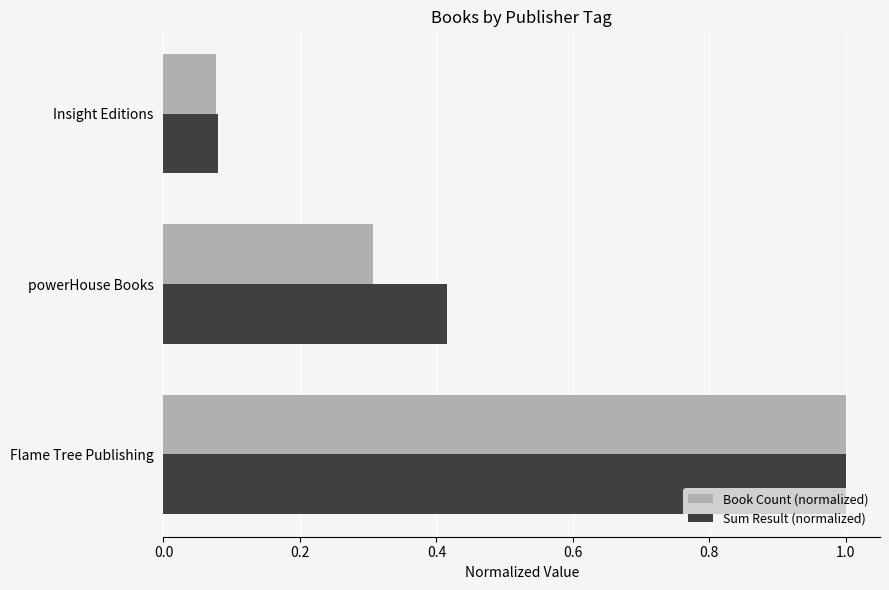

Rank the categories by Sum Result (normalized) value from lowest to highest.

Insight Editions, powerHouse Books, Flame Tree Publishing